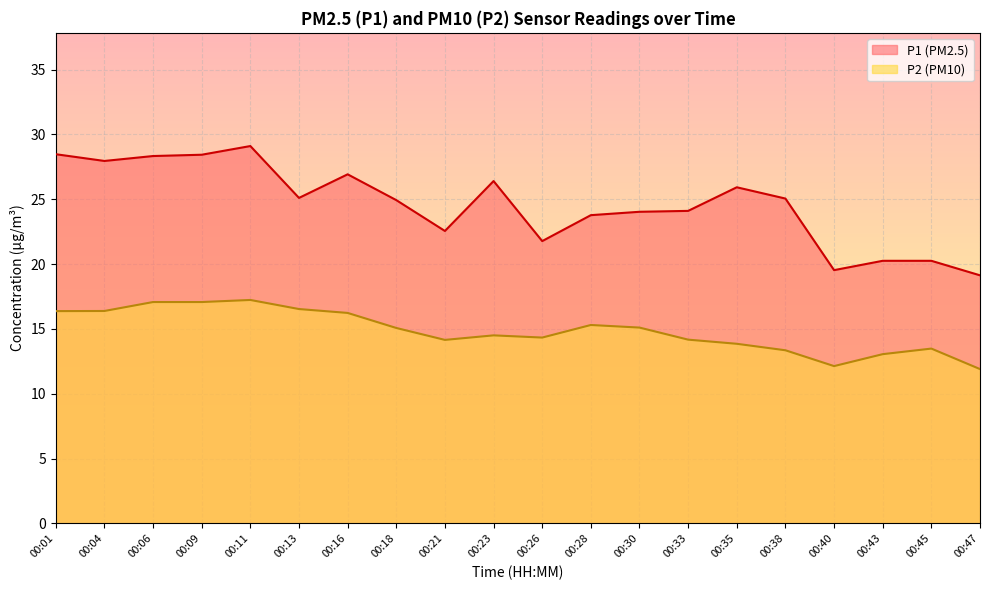

What is the maximum value shown in the chart?

29.1